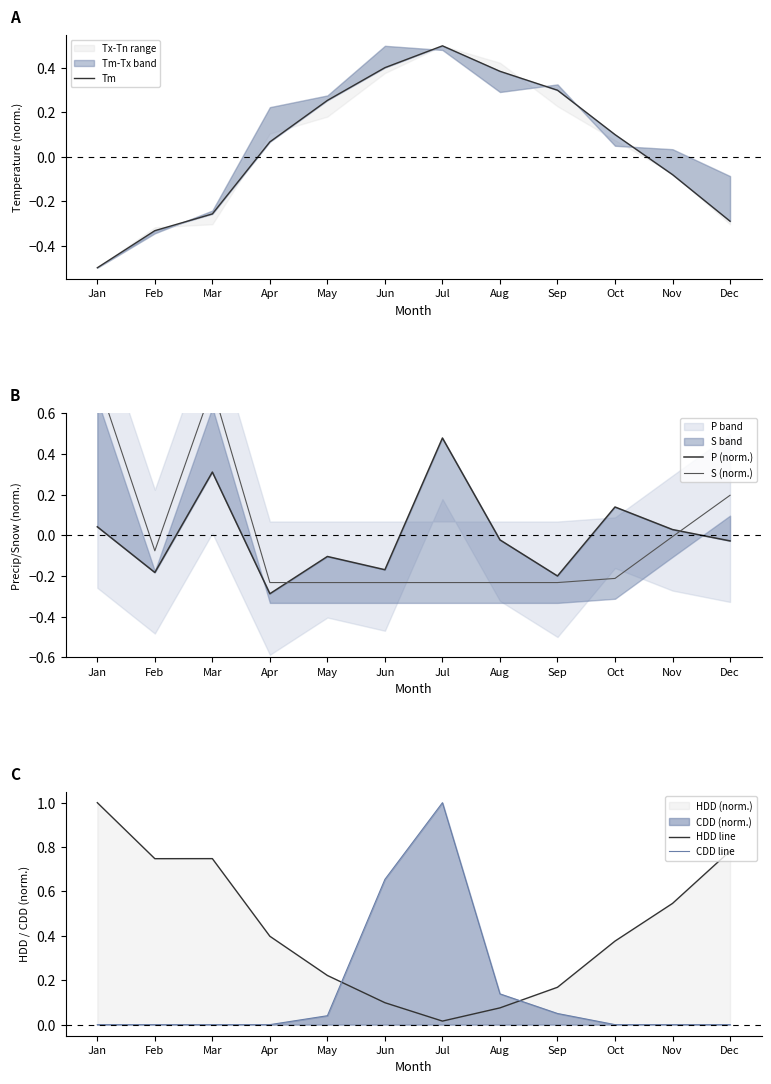

True or false: HDD line and CDD line cross at least once.

True